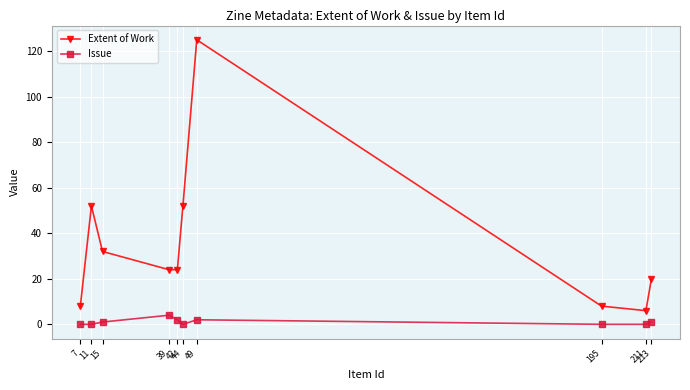

Does the chart display data point markers on the line(s)?

Yes